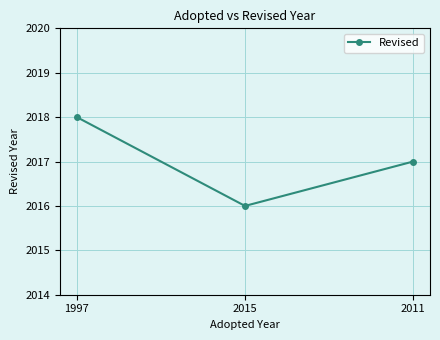

Does the chart have visible grid lines?

Yes